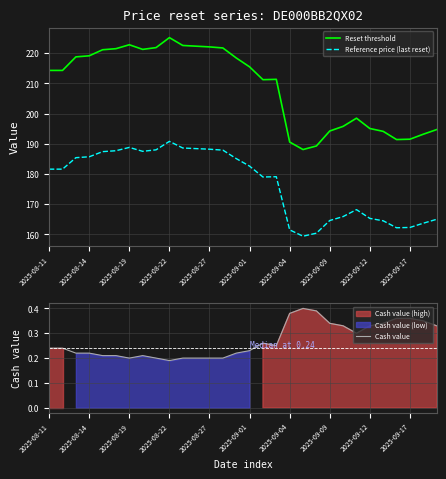

What is the greatest value displayed?

225.1